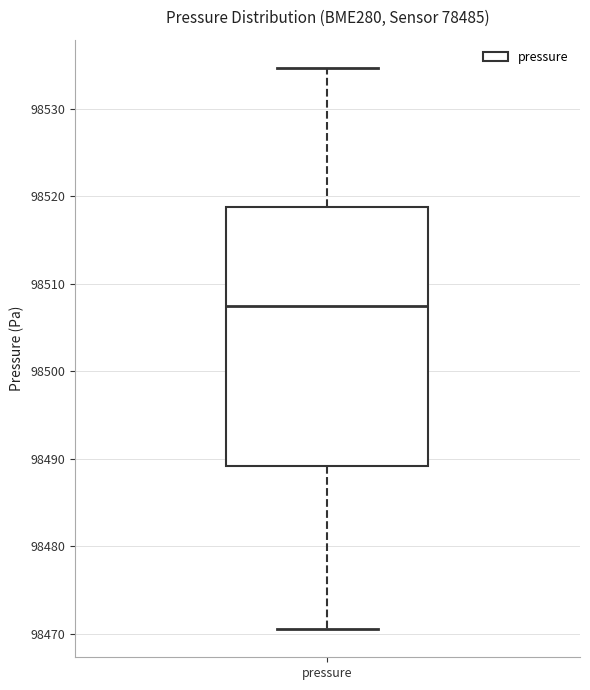

Read this box plot against the y-axis: the position of the median line, the range covered by the box, and the ends of both whiskers. The values are not printed on the chart, so give them approximately, as read against the axis.

median 98507, box 98489 to 98519, whiskers 98471 to 98535